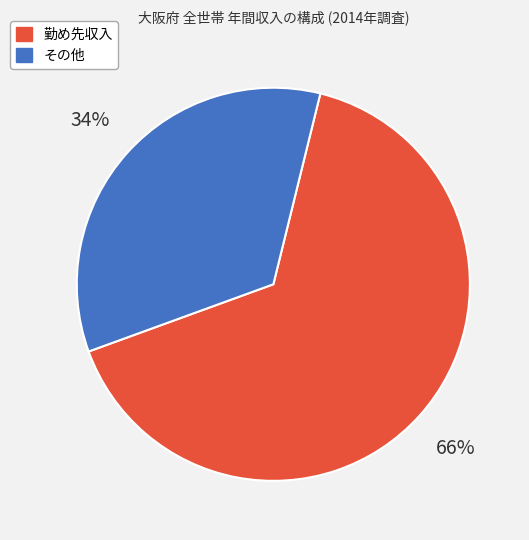

The その他 slice represents 43% of the pie. True or false?

False